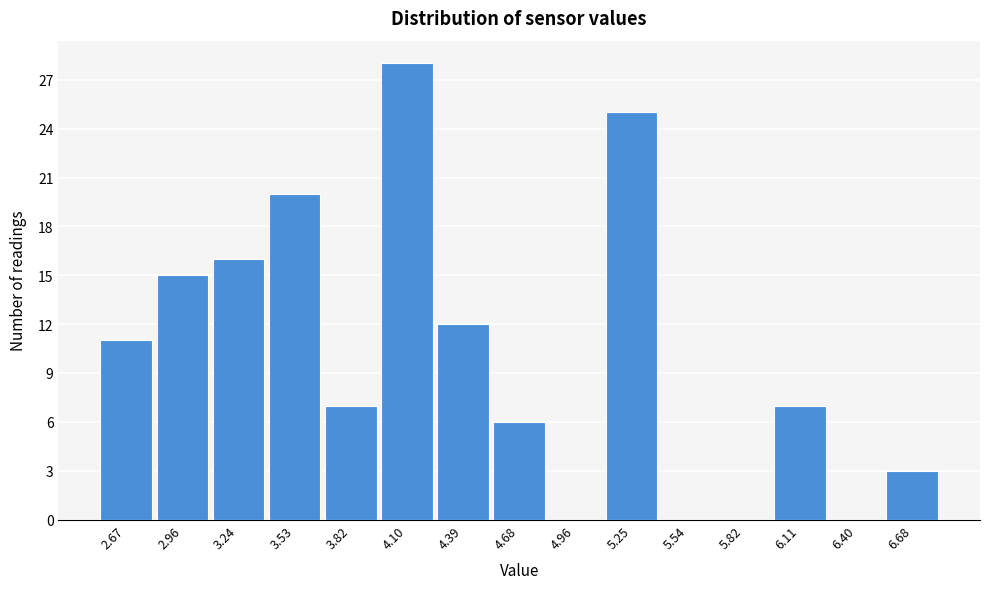

Reading left to right, list all the values displayed in this chart.

2.67=11	2.96=15	3.24=16	3.53=20	3.82=7	4.10=28	4.39=12	4.68=6	4.96=0	5.25=25	5.54=0	5.82=0	6.11=7	6.40=0	6.68=3